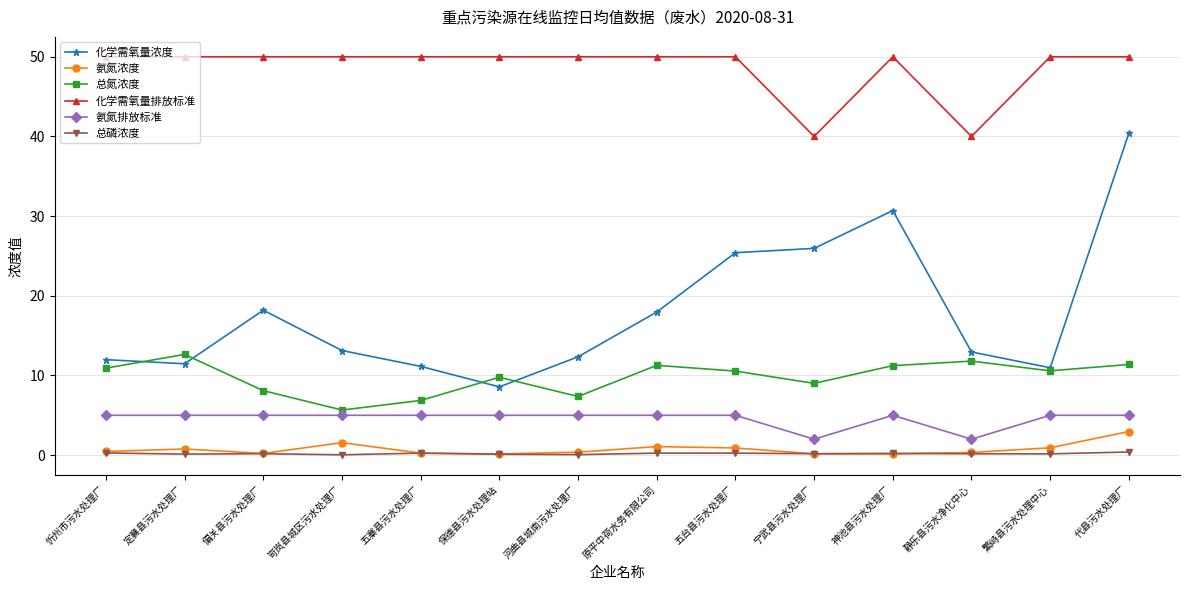

Where is the first local maximum for 总氮浓度?

定襄县污水处理厂